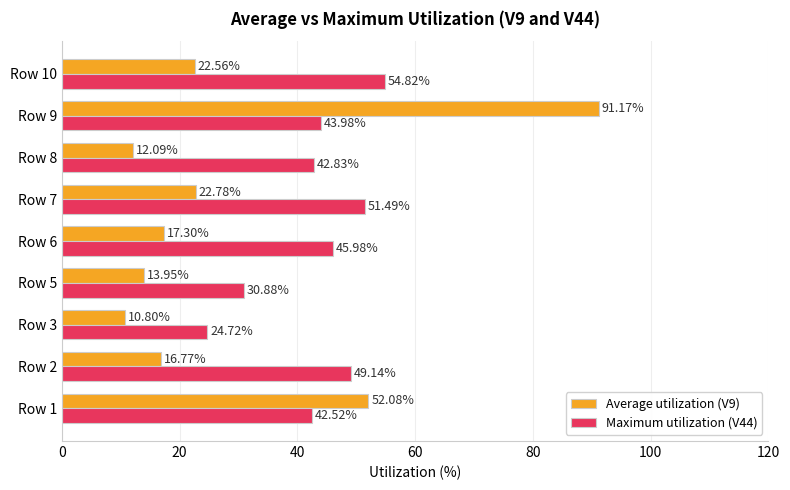

Count the number of data series in this chart.

2